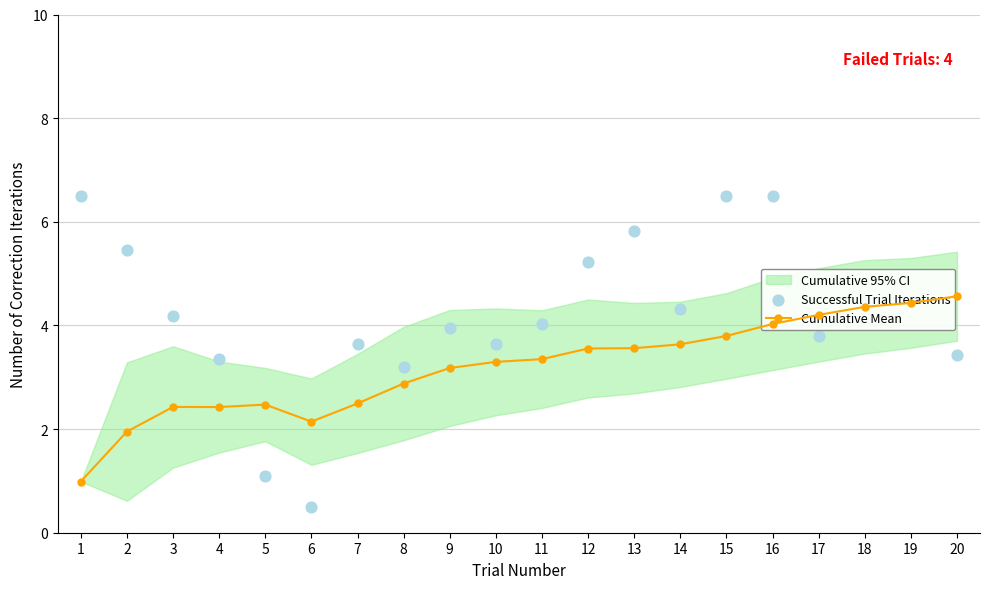

At how many categories does at least one series exceed 5?

6